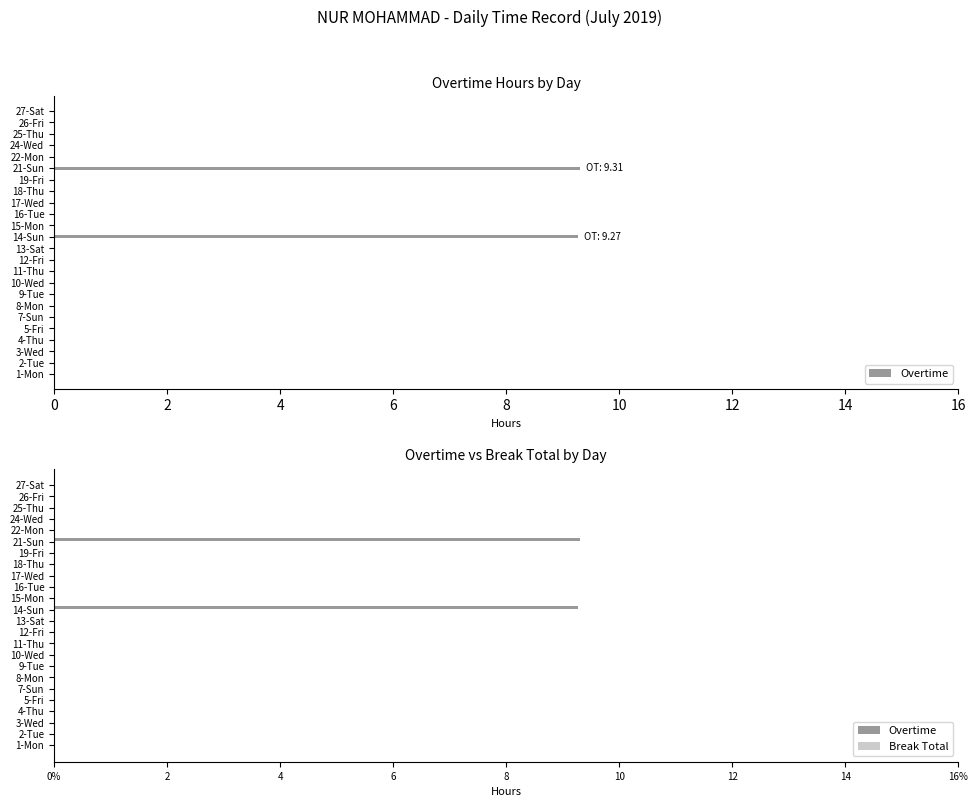

What is the maximum value shown in the chart?

9.3